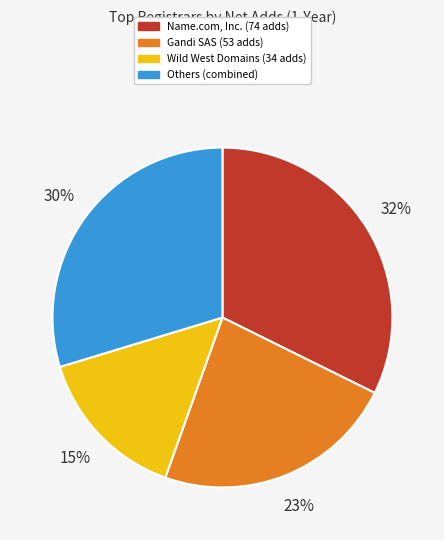

True or false: Others (combined) accounts for 30% of the total.

True